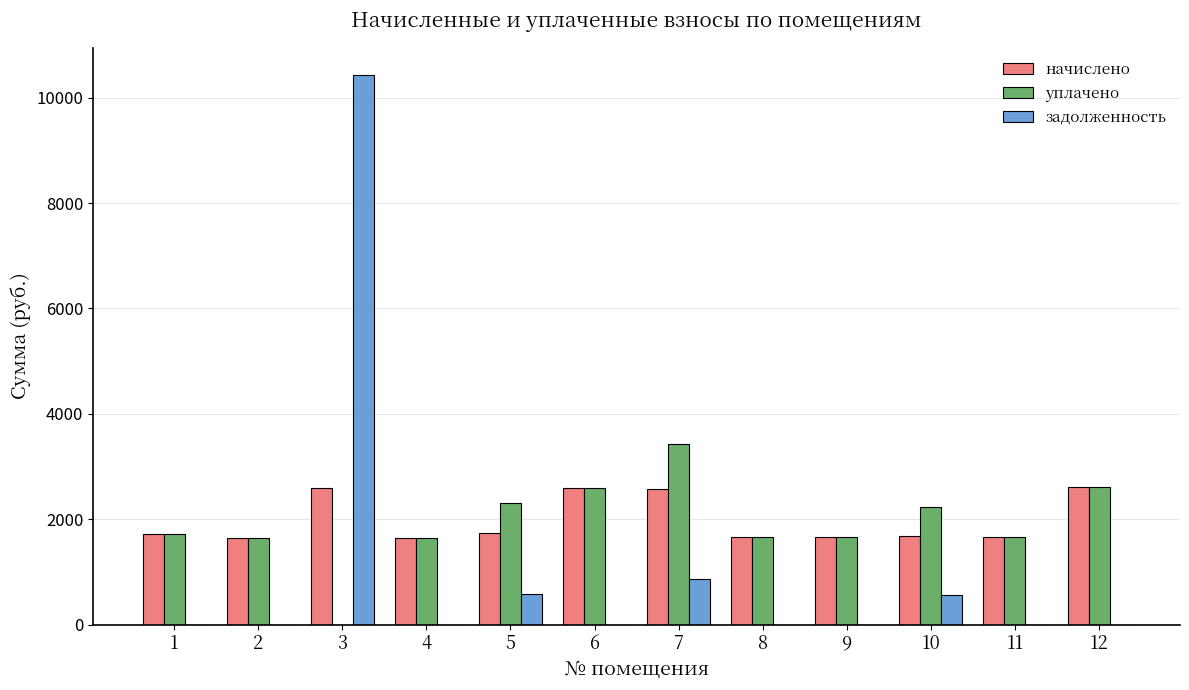

The value of задолженность at 12 is -6039.6. True or false?

False